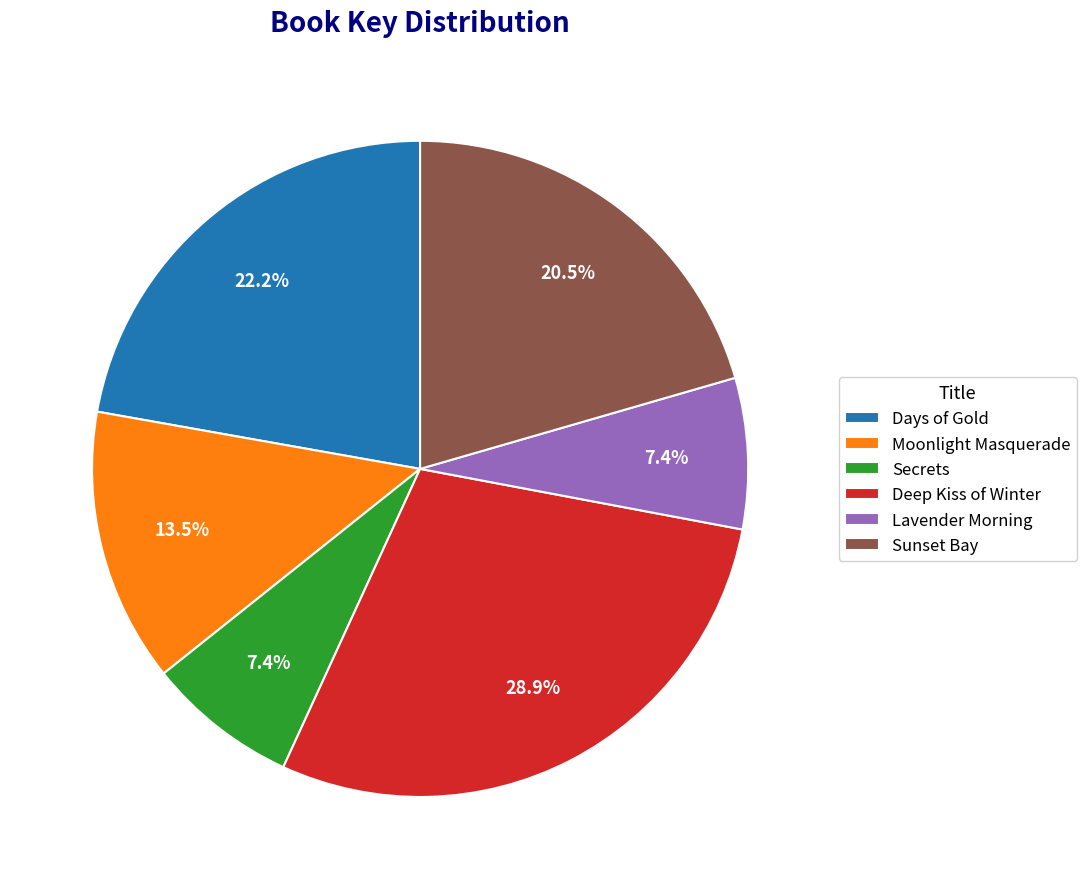

What percentage do Days of Gold and Lavender Morning together represent?

29.6%